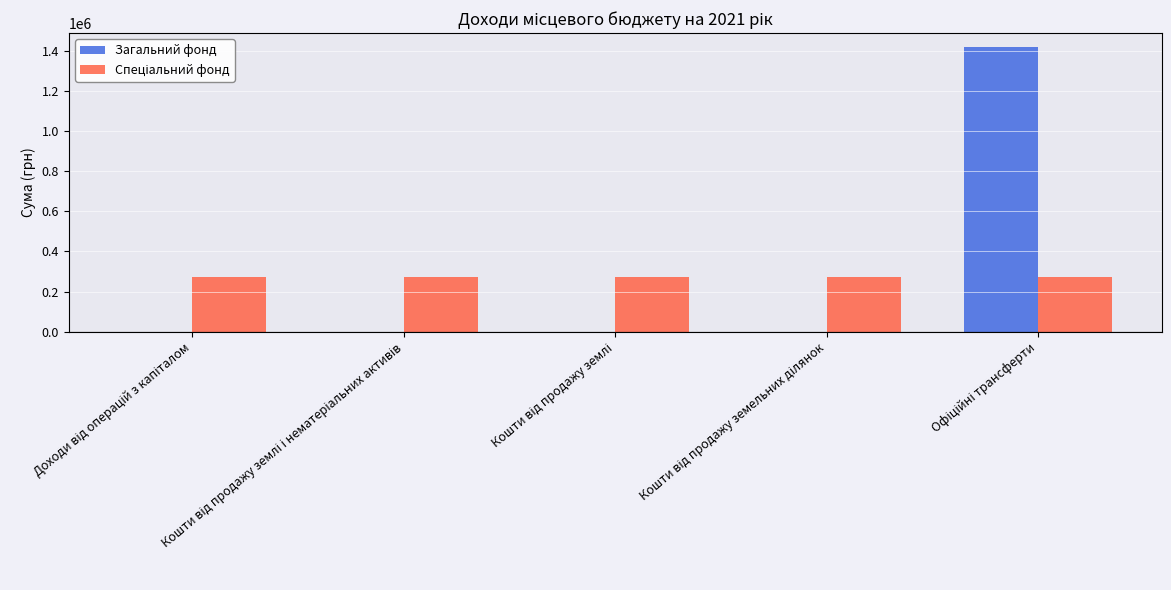

What is the maximum value shown in the chart?

1417700